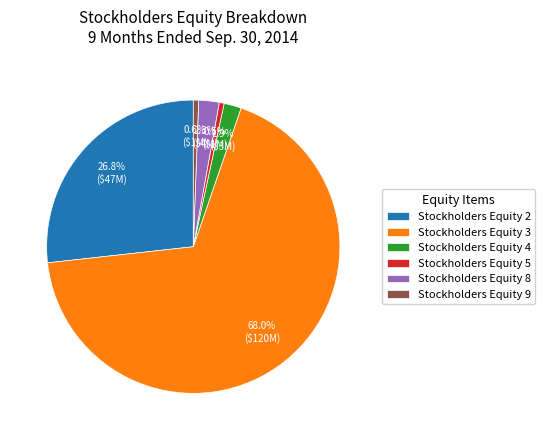

Count the number of slices in the pie.

6